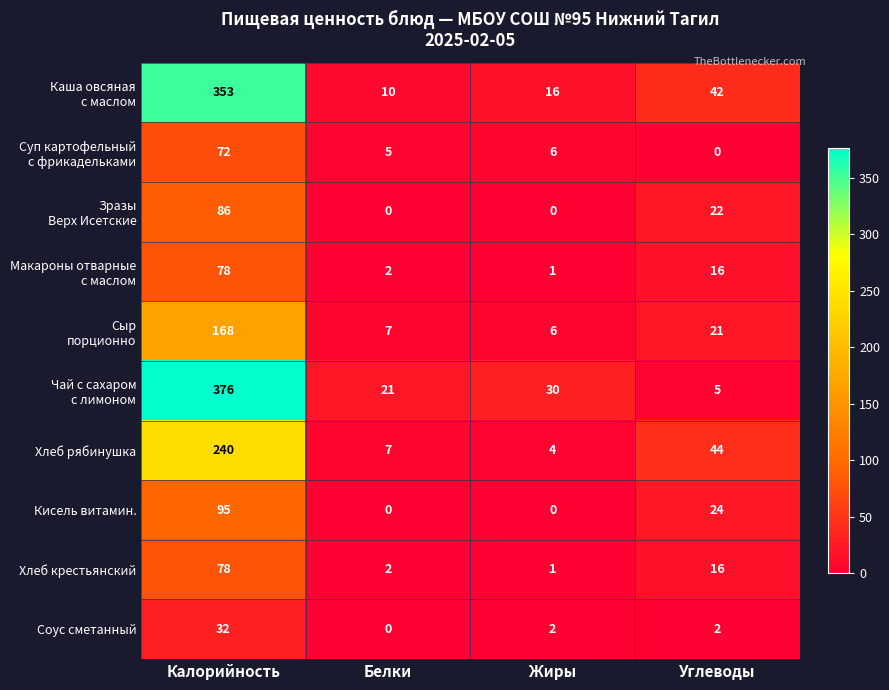

Count the number of data series in this chart.

10